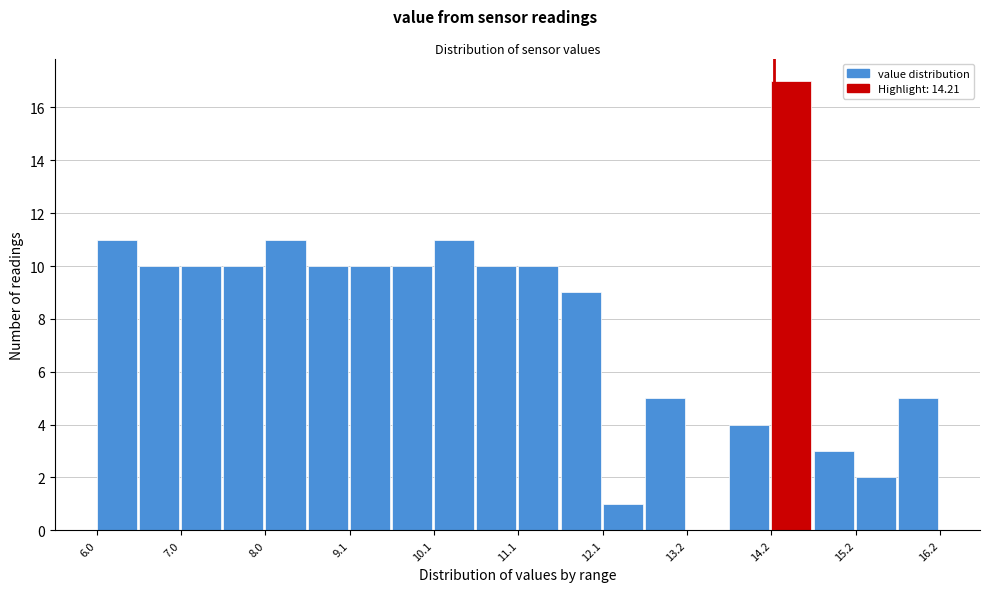

Read against the x-axis, roughly where is the centre of the tallest bar?

14.4